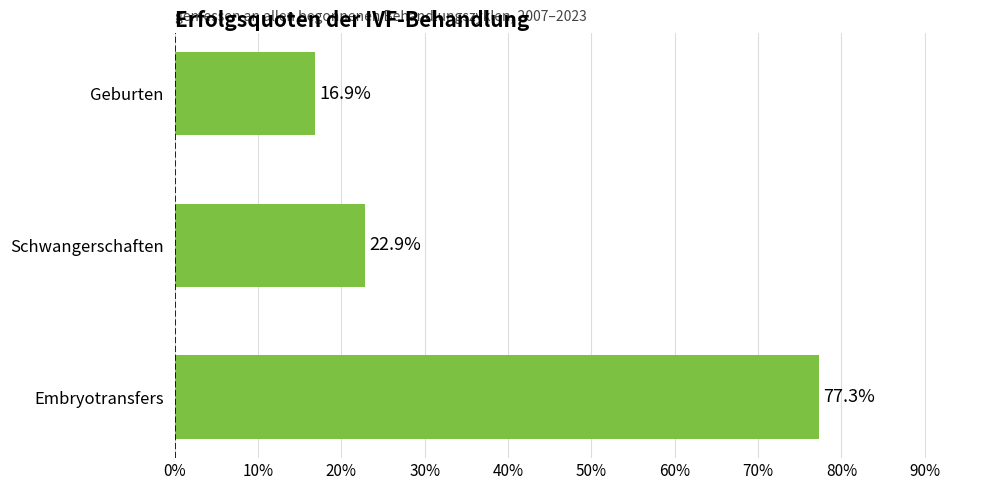

Are the bars horizontal?

Yes